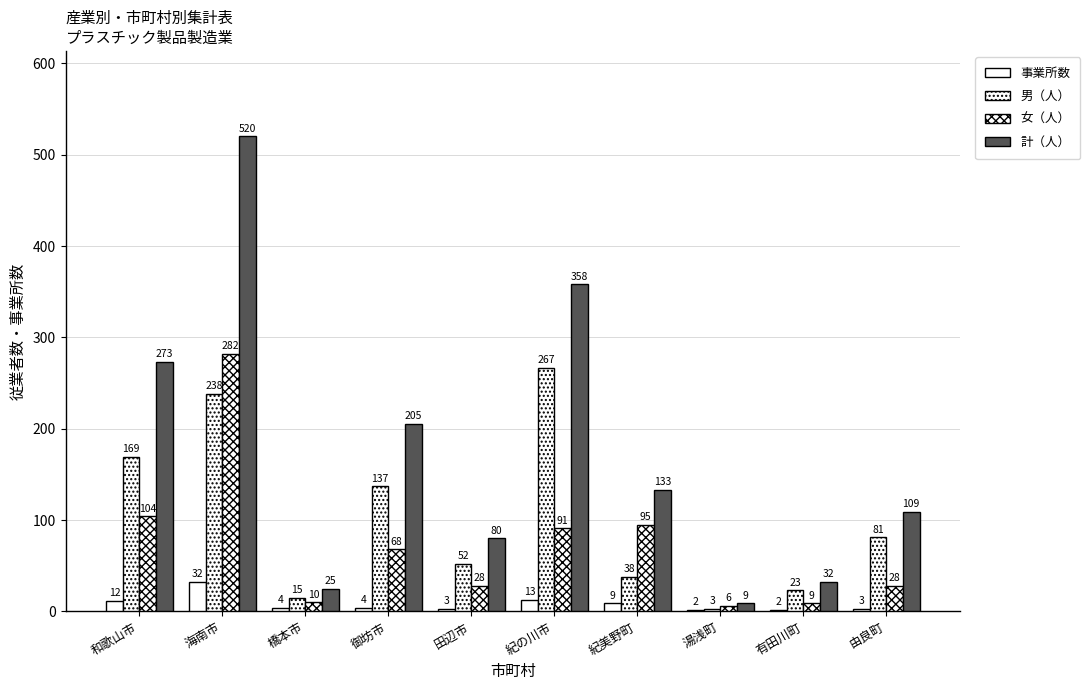

How many bars are there in total?

40